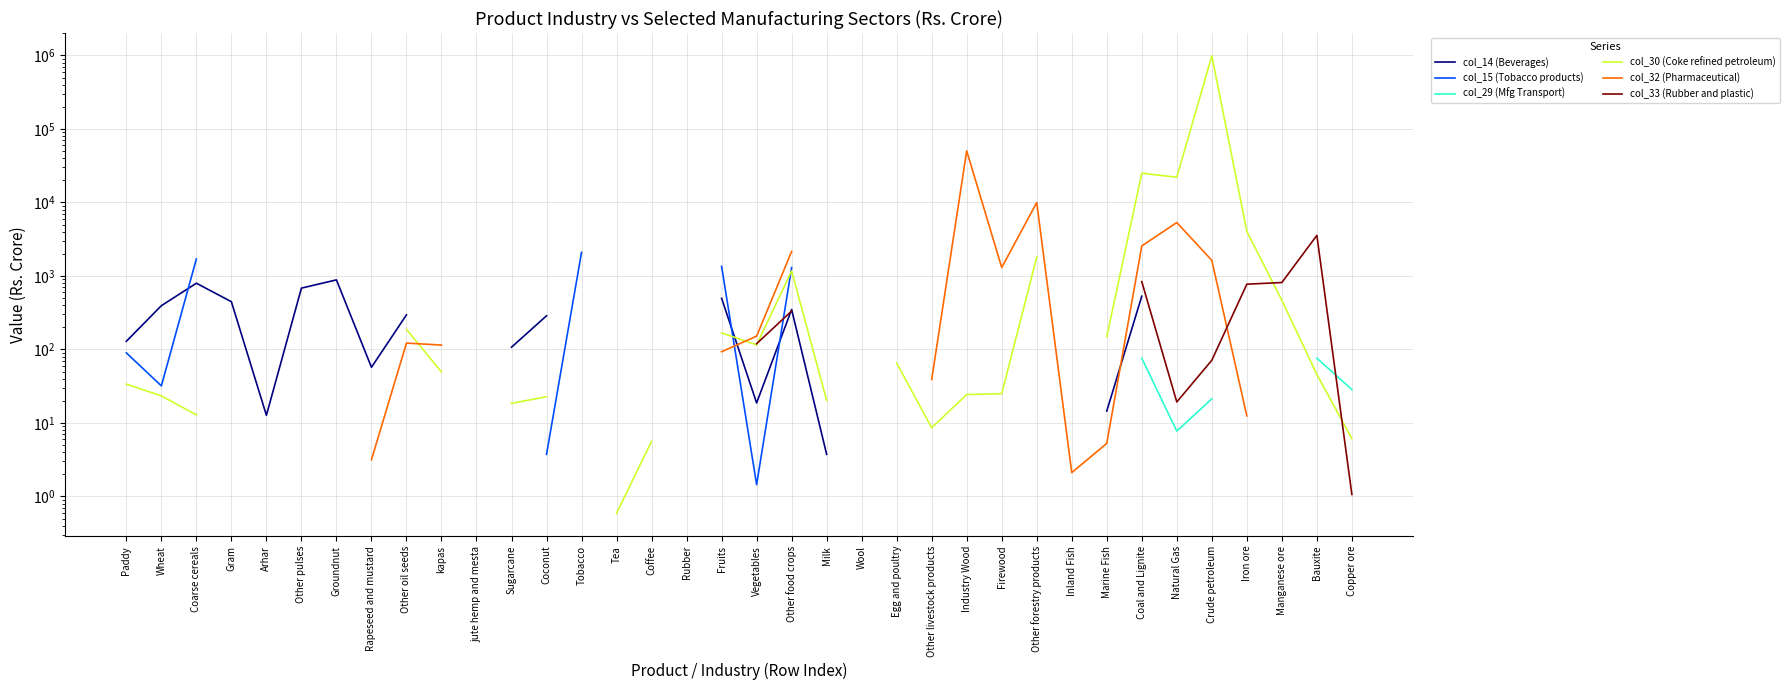

Where do col_15 (Tobacco products) and col_30 (Coke refined petroleum) first cross each other?

Fruits and Vegetables